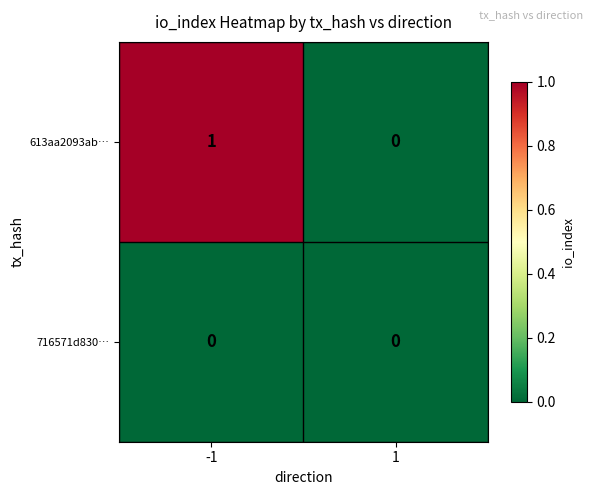

Reading left to right, extract all data points from this chart.

613aa2093ab…: -1=1	1=0
716571d830…: -1=0	1=0